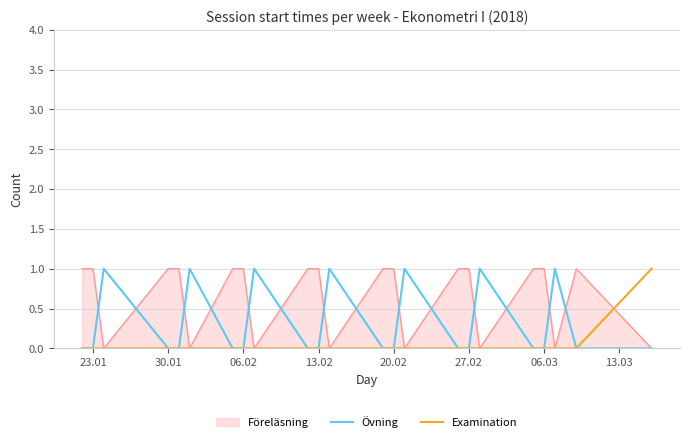

Rank the series by their average value, from lowest to highest.

Examination, Övning, Föreläsning